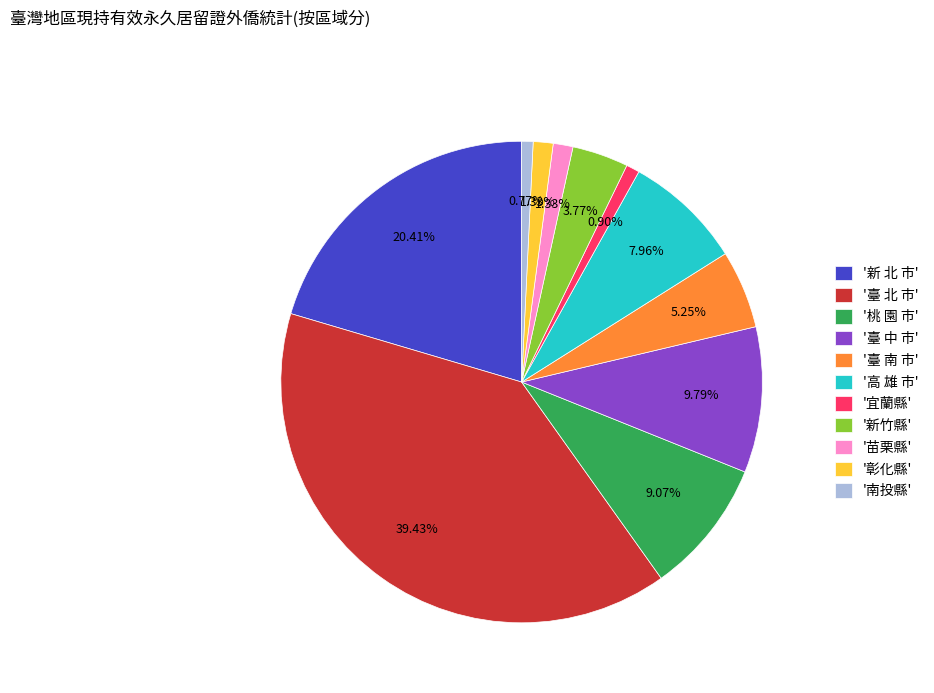

Between '臺 南 市' and '臺 北 市', which is larger?

'臺 北 市'